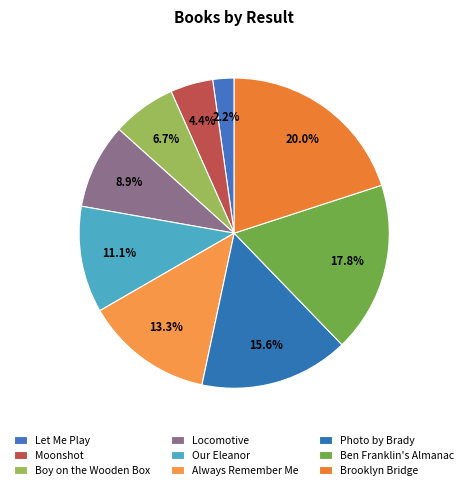

Is it true that Moonshot is 4% of the pie?

True